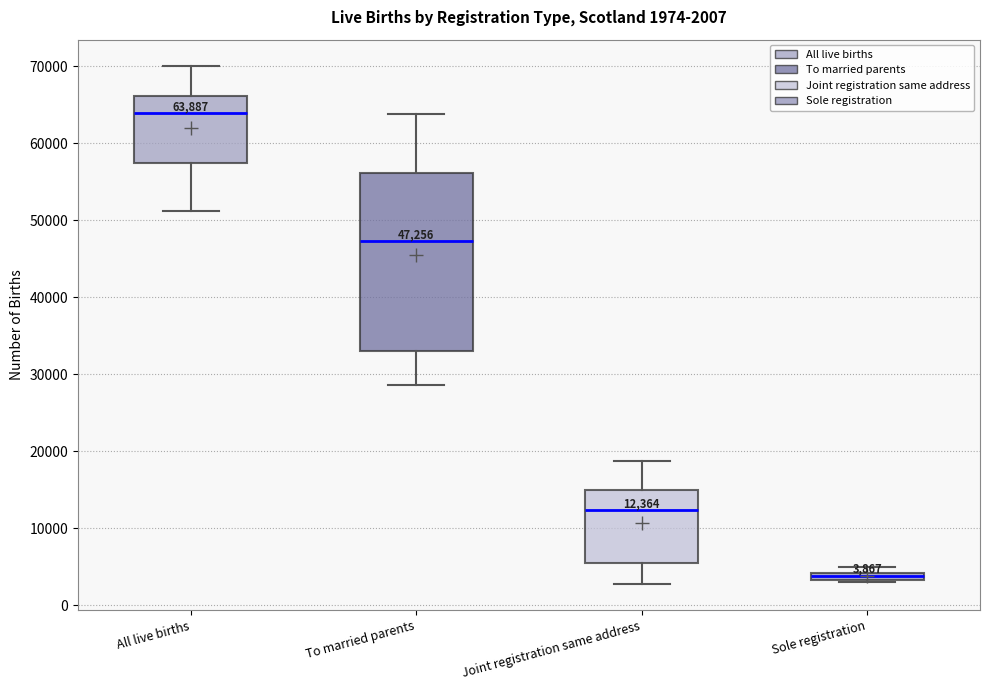

Which box has the highest median line?

All live births